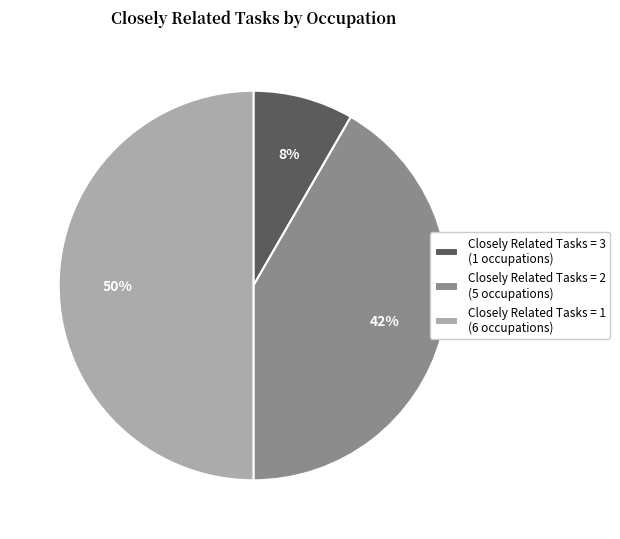

Do Closely Related Tasks = 3 (1 occupations) and Closely Related Tasks = 1 (6 occupations) together represent more than half of the pie?

Yes